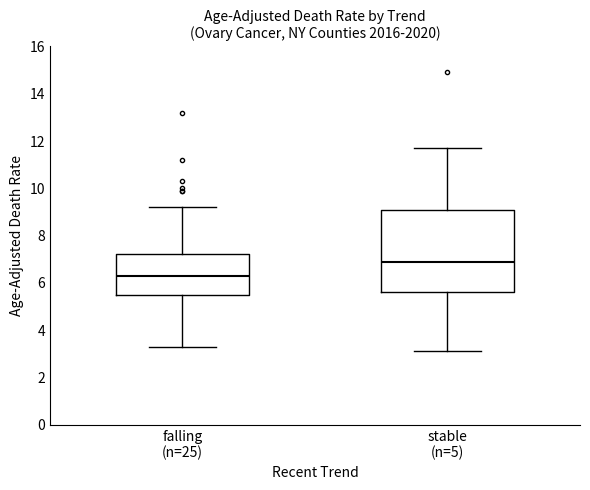

Comparing the boxes themselves (not the whiskers), which one is the tallest?

stable (n=5)